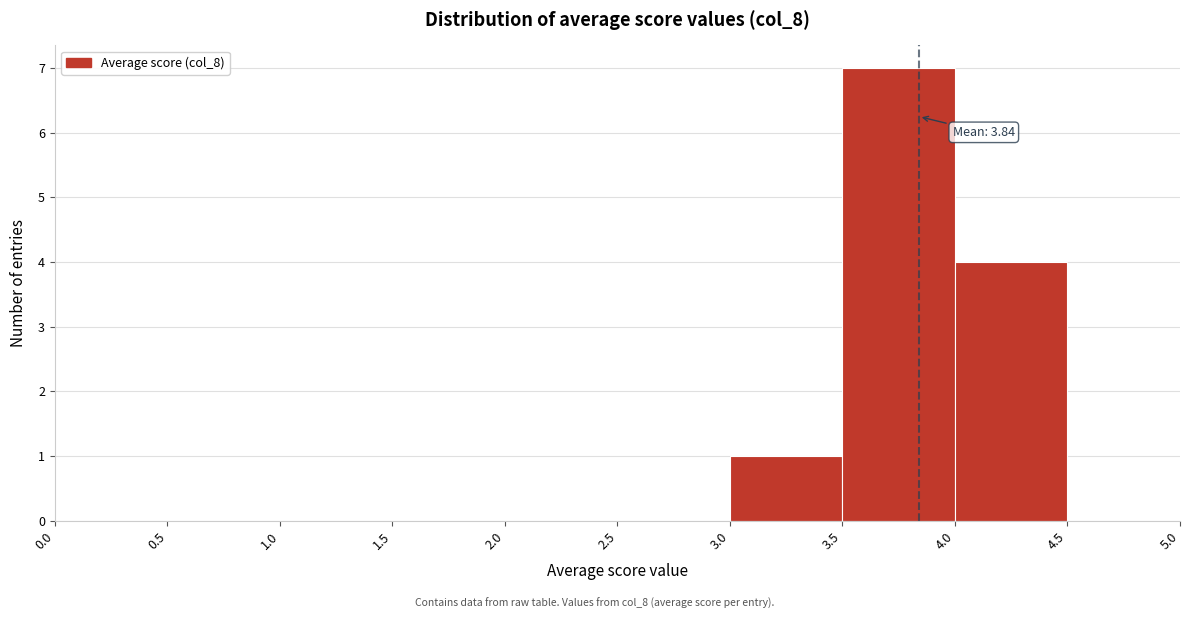

Which range on the x-axis has the tallest bar?

3.5 to 4.0